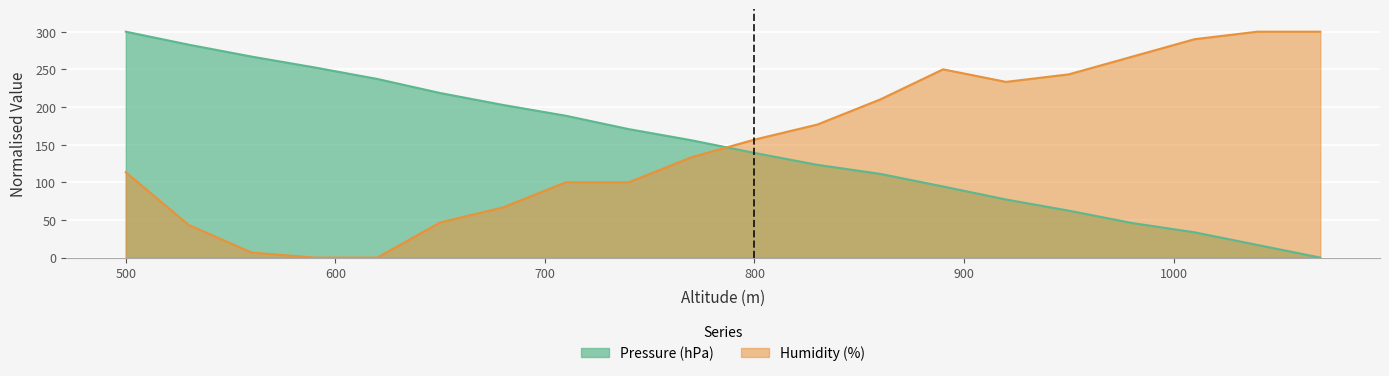

True or false: Humidity (%) and Pressure (hPa) intersect in this chart.

True